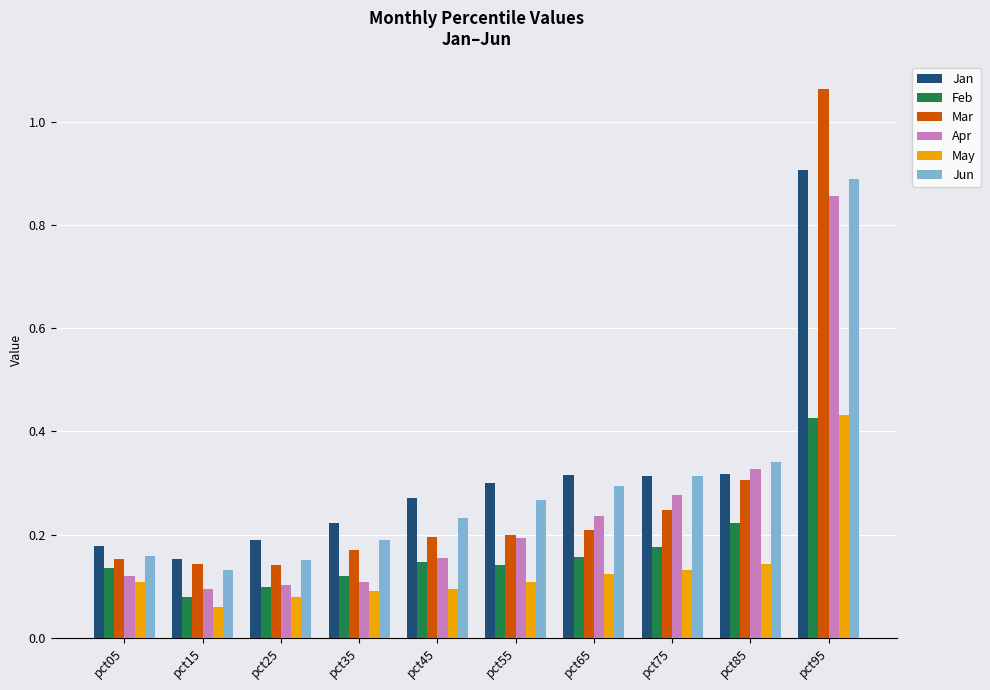

The value of Apr at pct85 is 0.3. True or false?

True